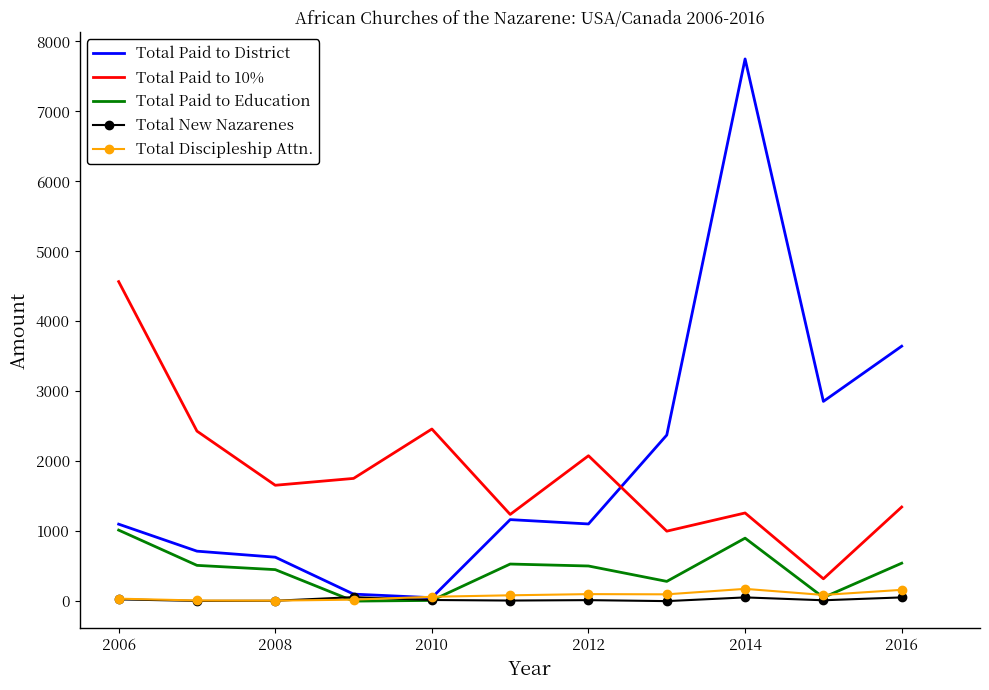

True or false: Total New Nazarenes and Total Paid to 10% intersect in this chart.

False